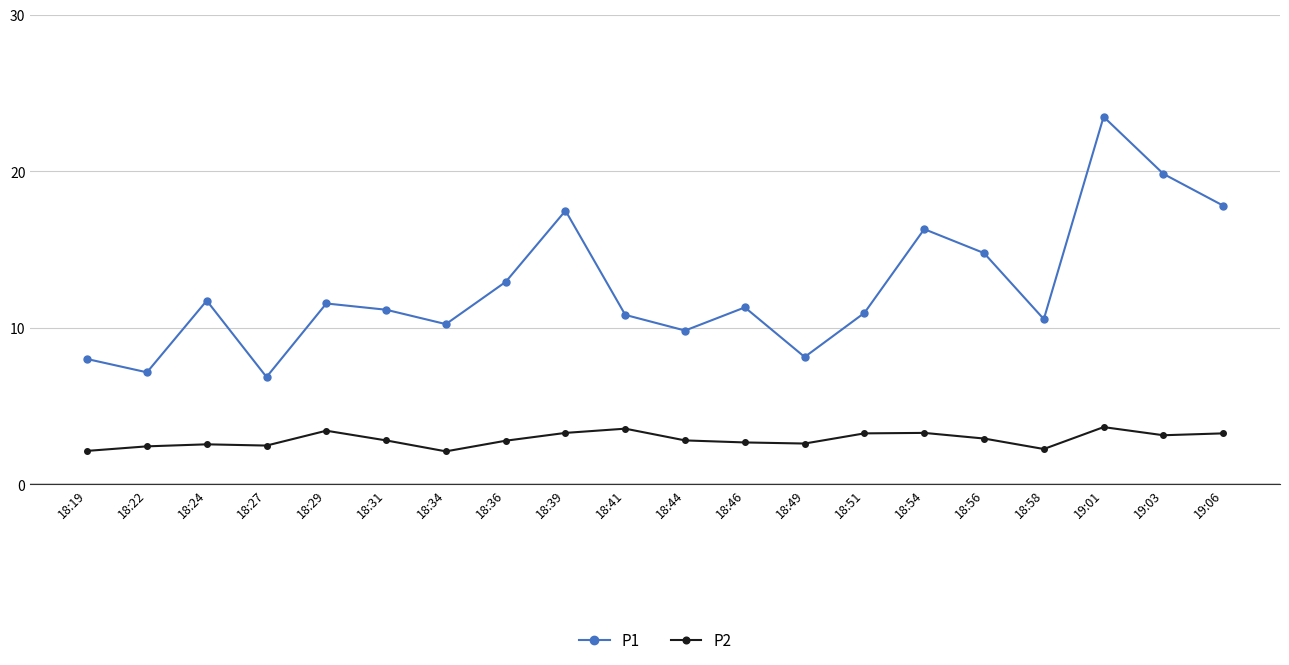

List the series in order of their peak value, highest first.

P1, P2